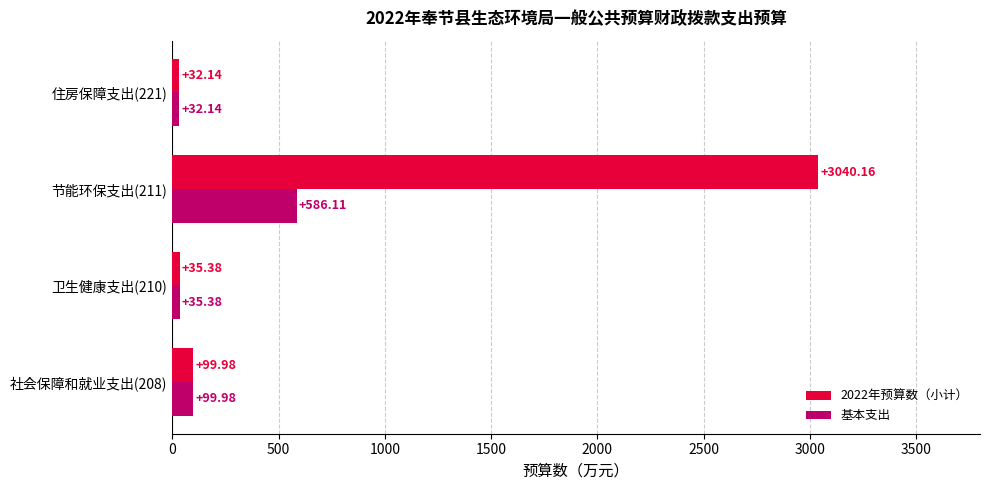

Between 节能环保支出(211) and 住房保障支出(221), which series saw the biggest shift?

2022年预算数（小计）